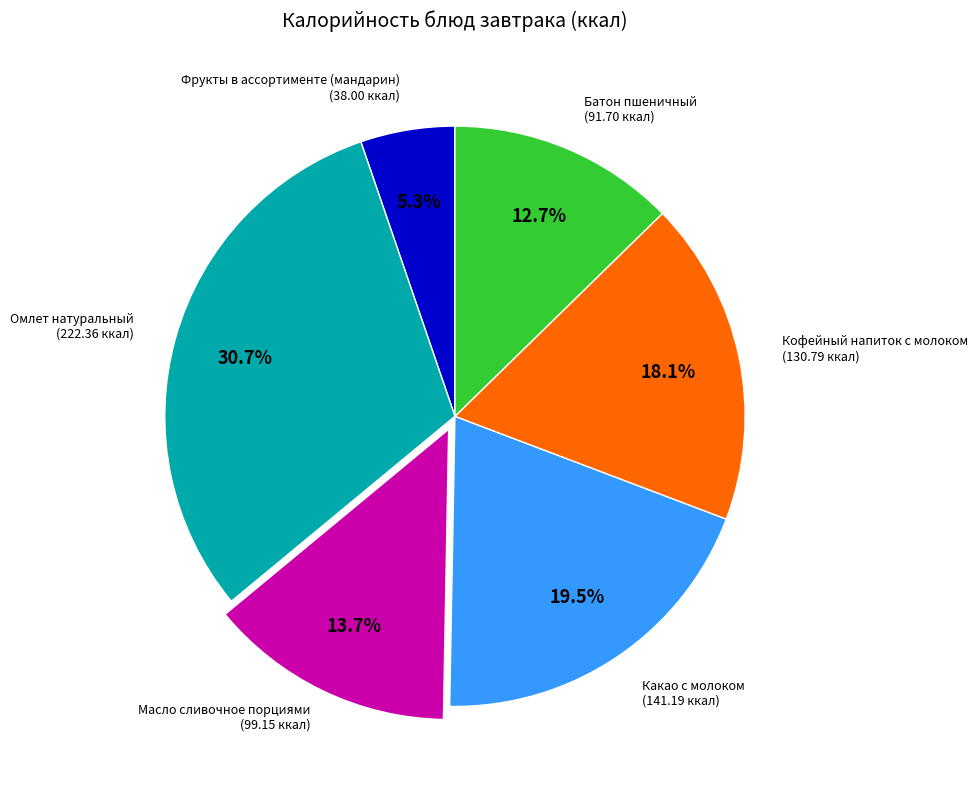

Is there a majority slice in this chart?

No